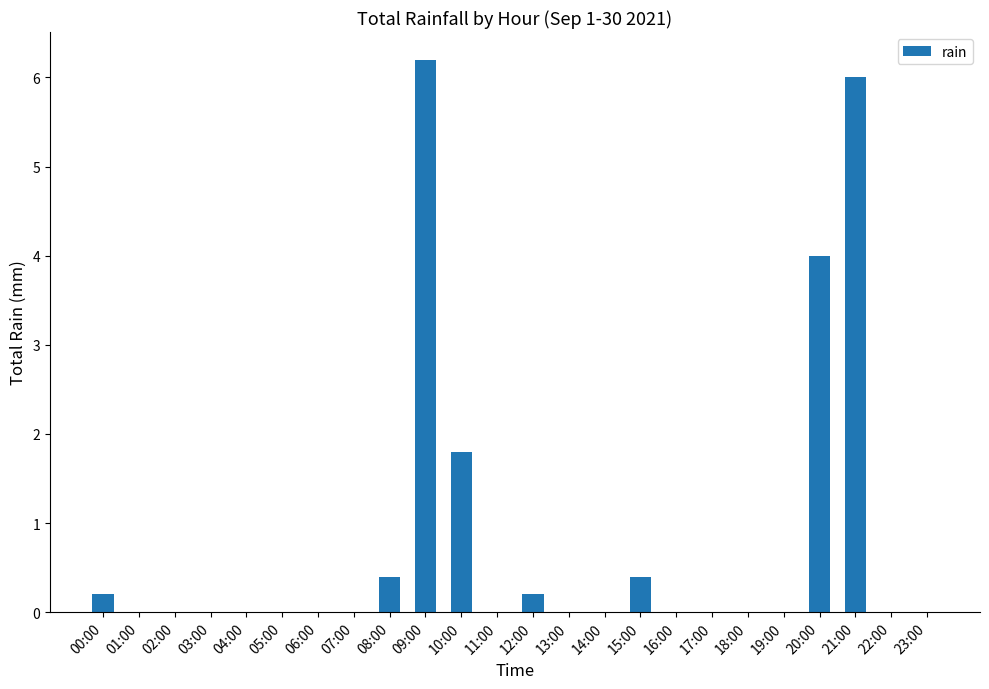

Is it true that the value at 22:00 is -1.9?

False